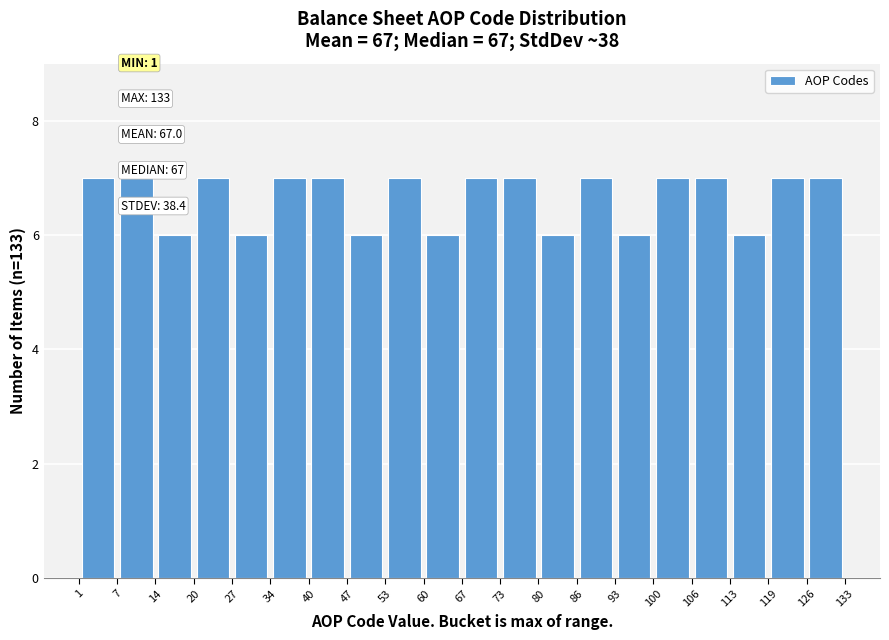

Reading left to right, list every bar in this chart as the range it spans on the x-axis followed by its height. The values are not printed on the chart, so give them approximately, as read against the axis.

1 to 7: 7
7 to 14: 7
14 to 20: 6
20 to 27: 7
27 to 34: 6
34 to 40: 7
40 to 47: 7
47 to 53: 6
53 to 60: 7
60 to 67: 6
67 to 73: 7
73 to 80: 7
80 to 86: 6
86 to 93: 7
93 to 100: 6
100 to 106: 7
106 to 113: 7
113 to 119: 6
119 to 126: 7
126 to 133: 7